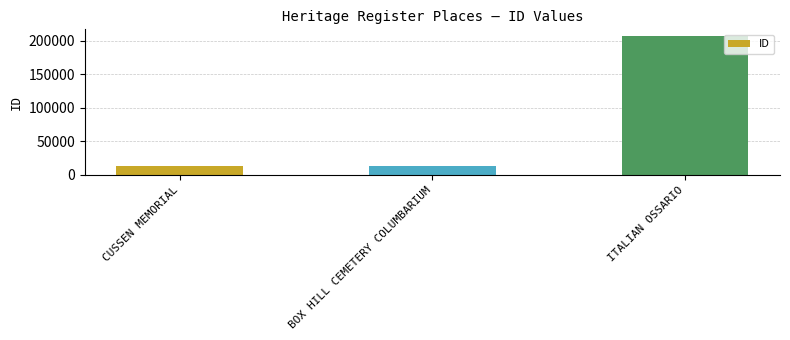

What is the change in value from CUSSEN MEMORIAL to ITALIAN OSSARIO?

+193739